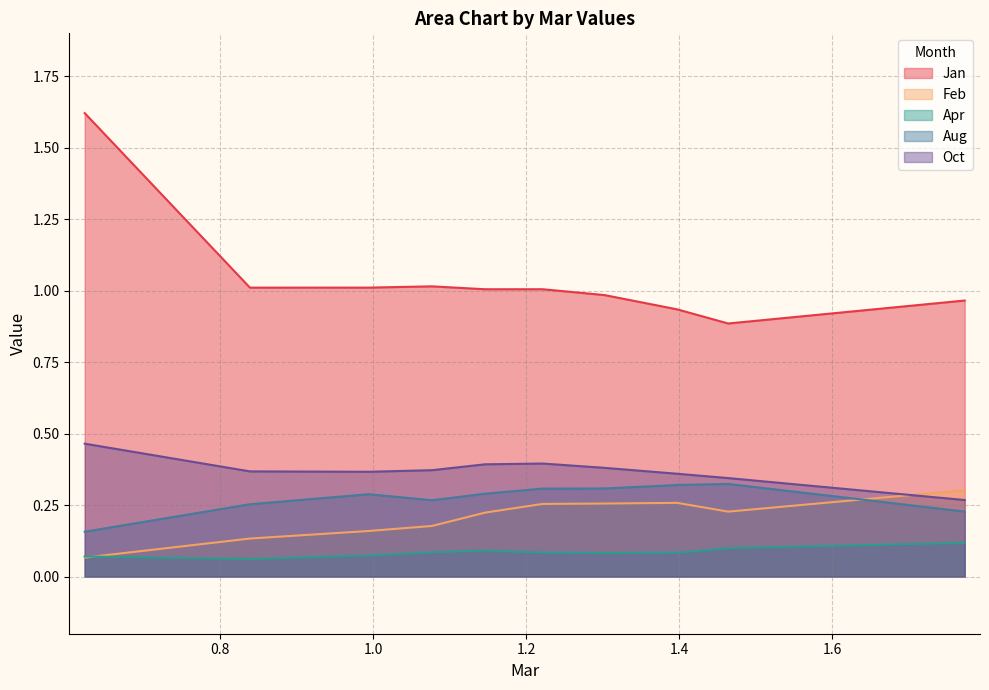

Reading left to right, what are all the values shown in this chart?

Jan: 1.6	1.0	1.0	1.0	1.0	1.0	1.0	0.9	0.9	1.0
Feb: 0.1	0.1	0.2	0.2	0.2	0.3	0.3	0.3	0.2	0.3
Apr: 0.1	0.1	0.1	0.1	0.1	0.1	0.1	0.1	0.1	0.1
Aug: 0.2	0.3	0.3	0.3	0.3	0.3	0.3	0.3	0.3	0.2
Oct: 0.5	0.4	0.4	0.4	0.4	0.4	0.4	0.4	0.3	0.3